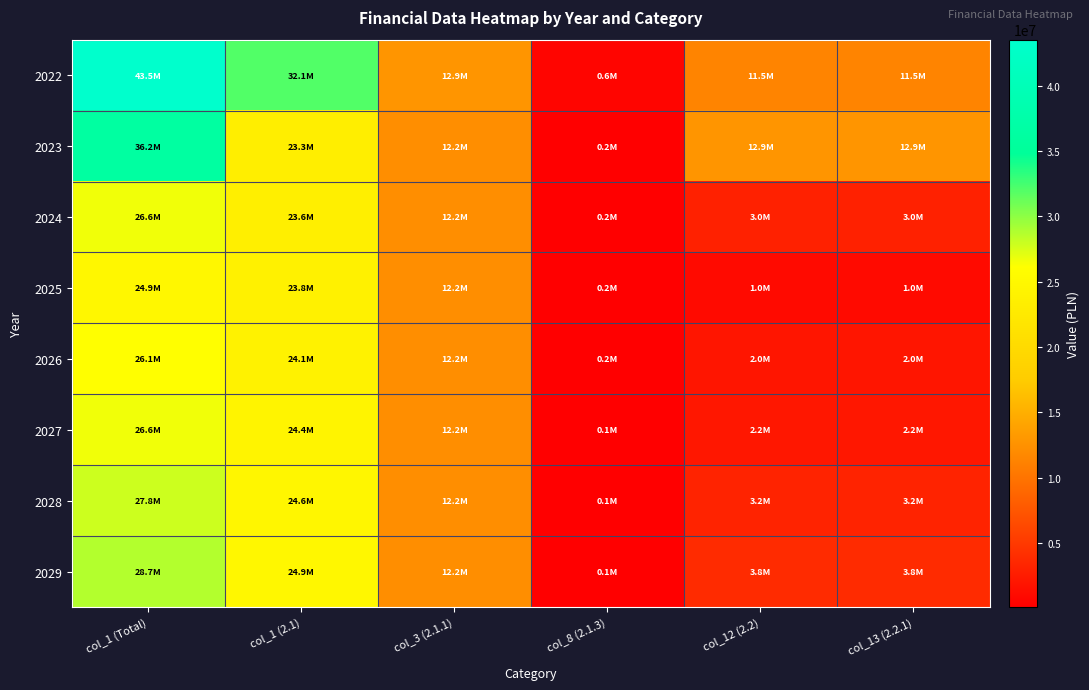

Which series changed the most between col_3 (2.1.1) and col_12 (2.2)?

2025